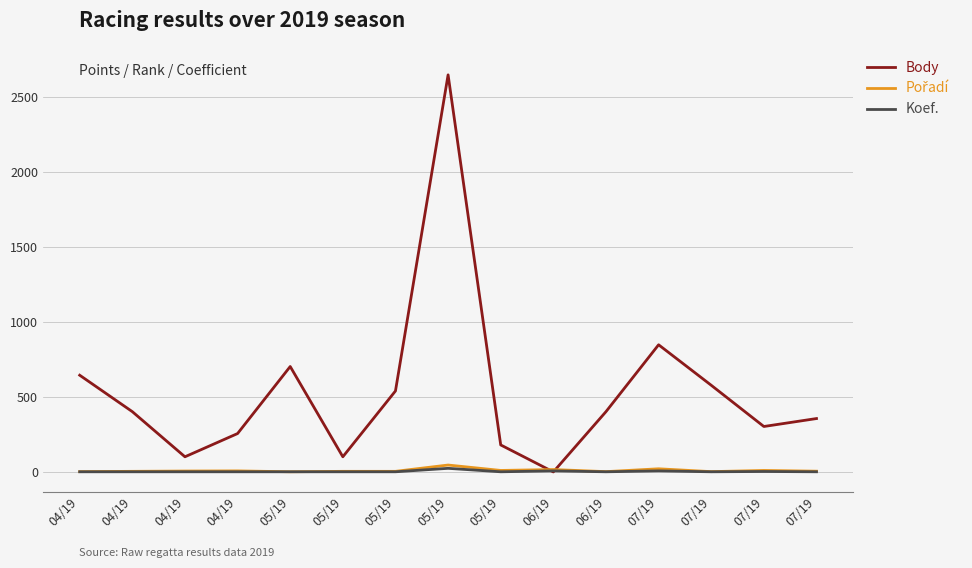

What is the difference between the maximum and minimum values in the Koef. series?

23